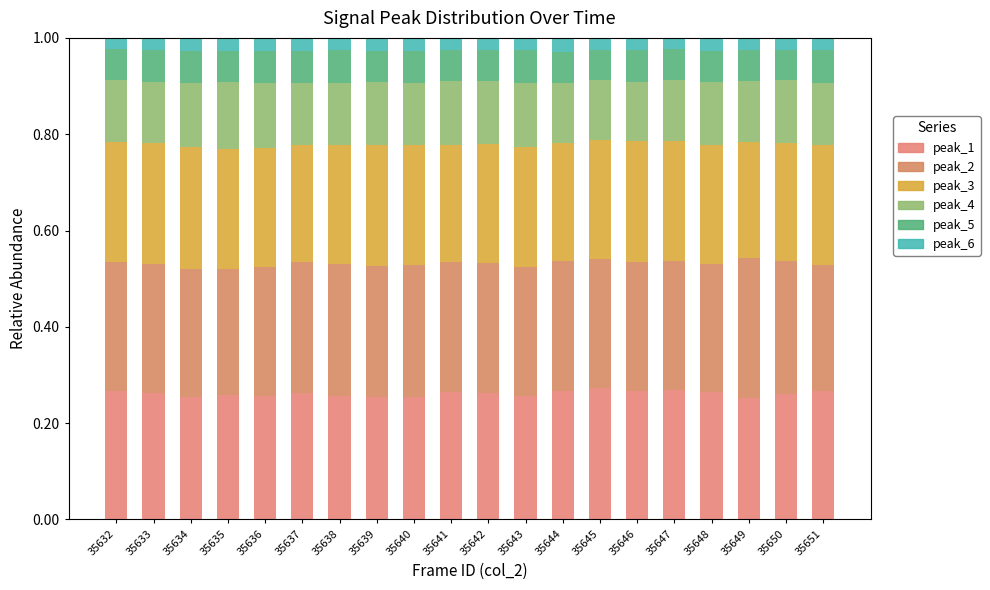

Count the number of categories in the chart.

20